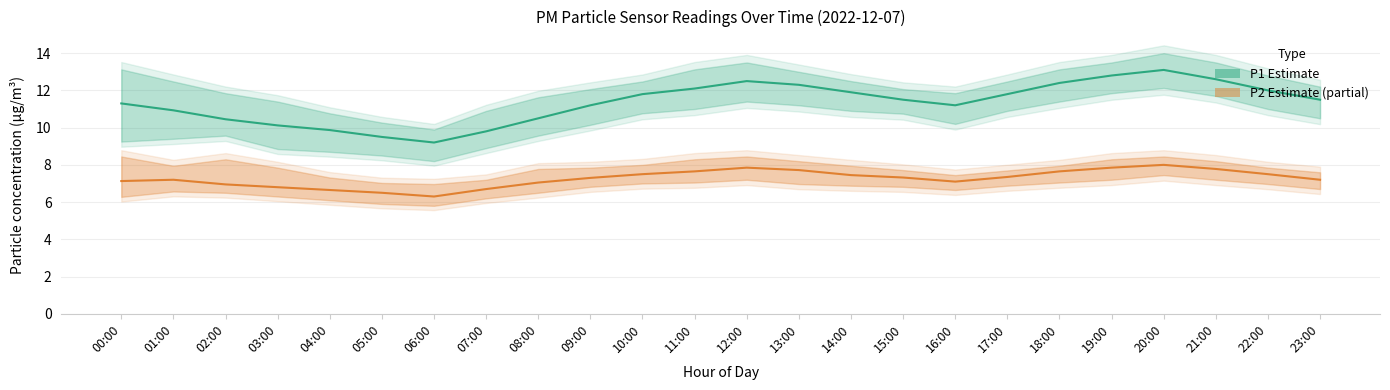

In P1 (Estimate), how many points are higher than both neighbors (excluding endpoints)?

2